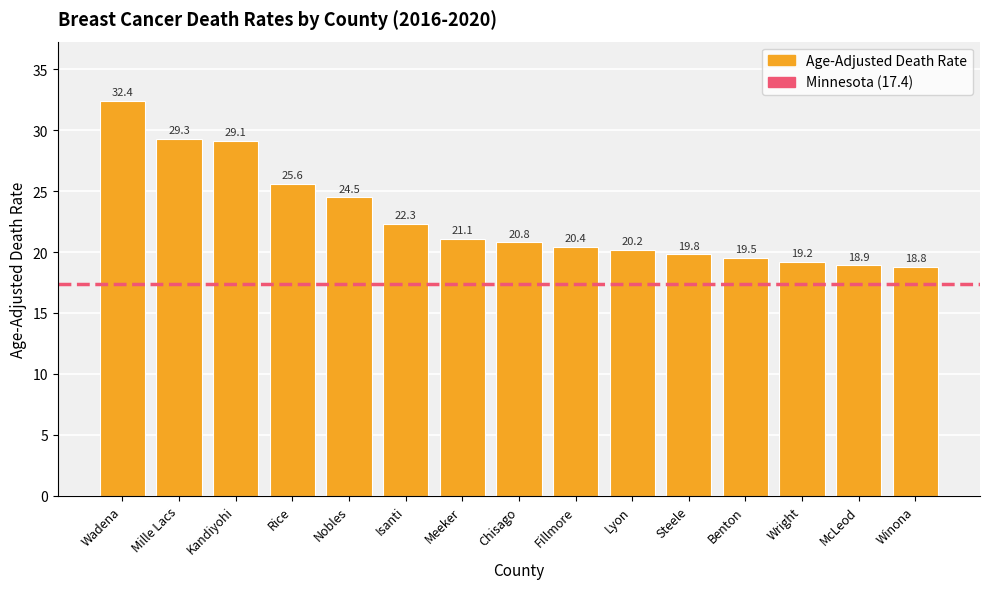

The chart shows a value of 24.5 at Nobles. True or false?

True